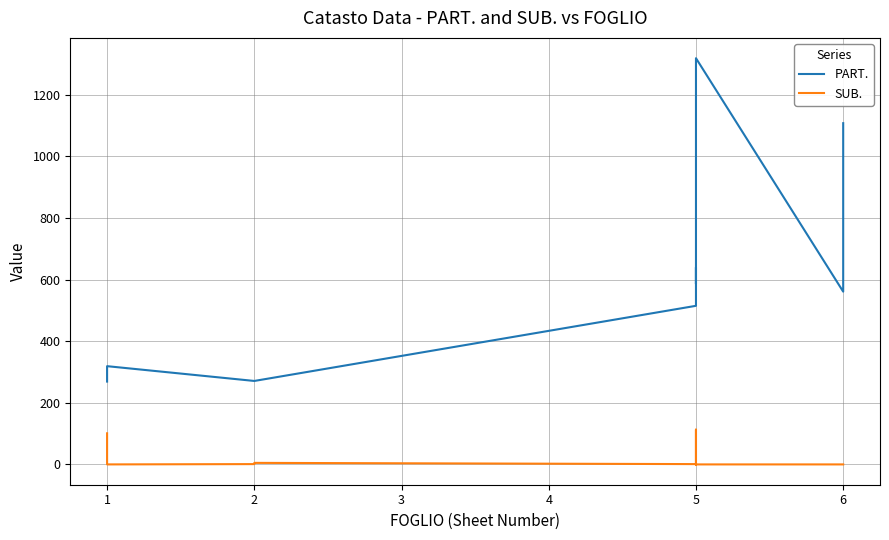

What is the difference between the second highest and second lowest values in the SUB. series?

112